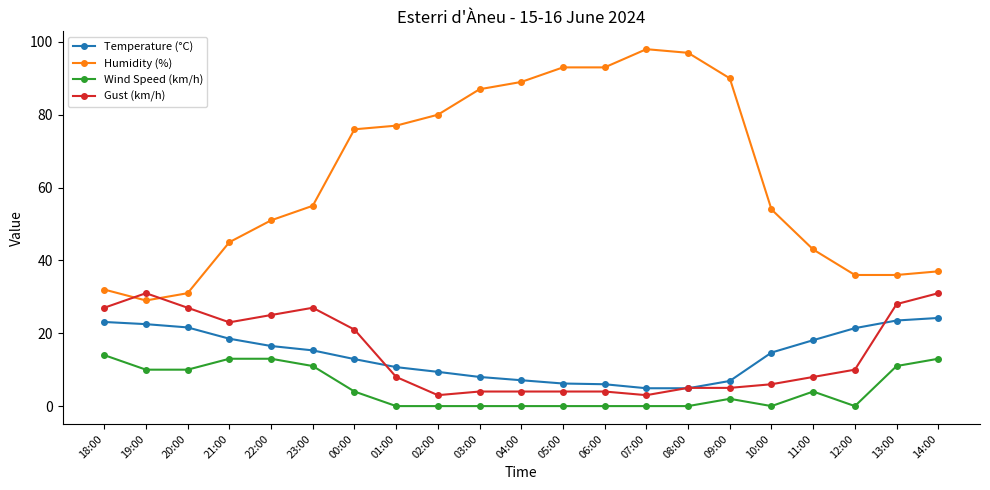

What is the value of the Wind Speed (km/h) point at the 21st from the left?

13.0